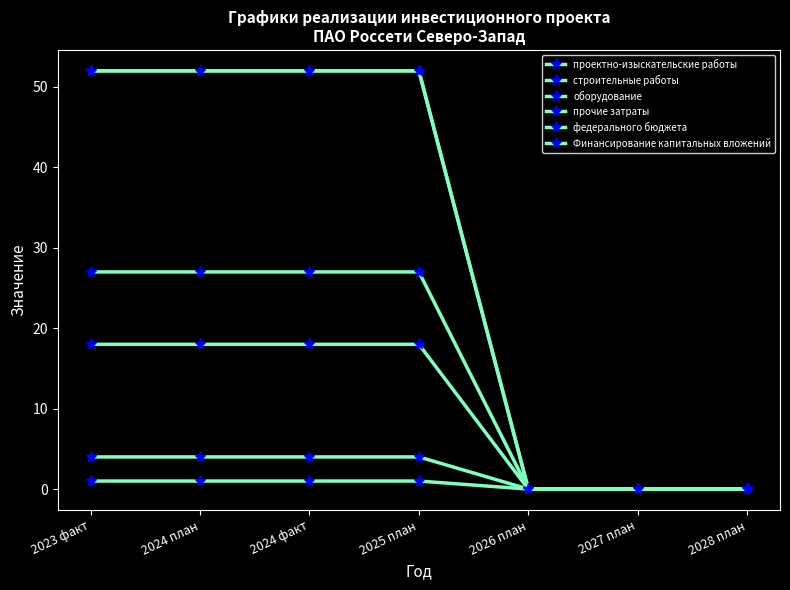

Is this an area chart (filled region under the line)?

No